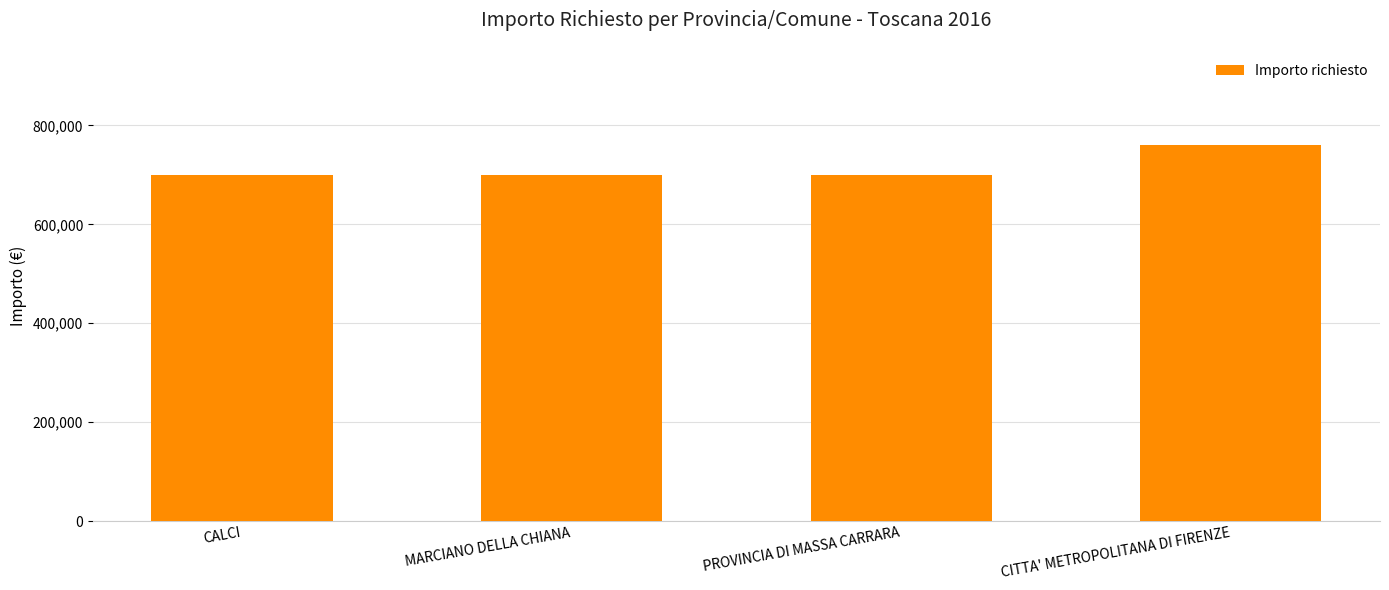

What is the label of the 3rd bar from the right?

MARCIANO DELLA CHIANA